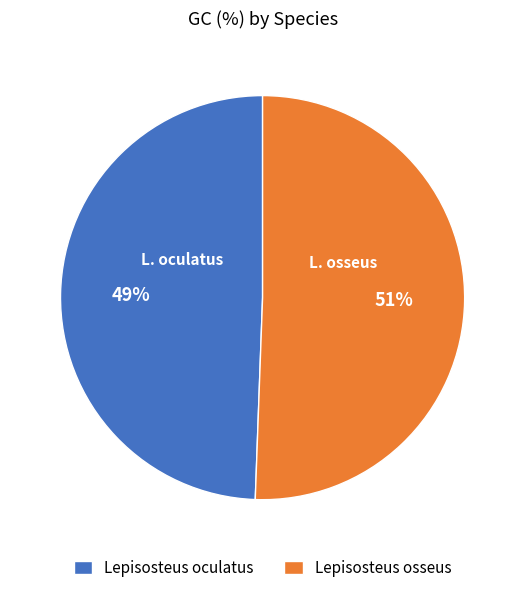

To the nearest percent, what is the average slice percentage?

50%